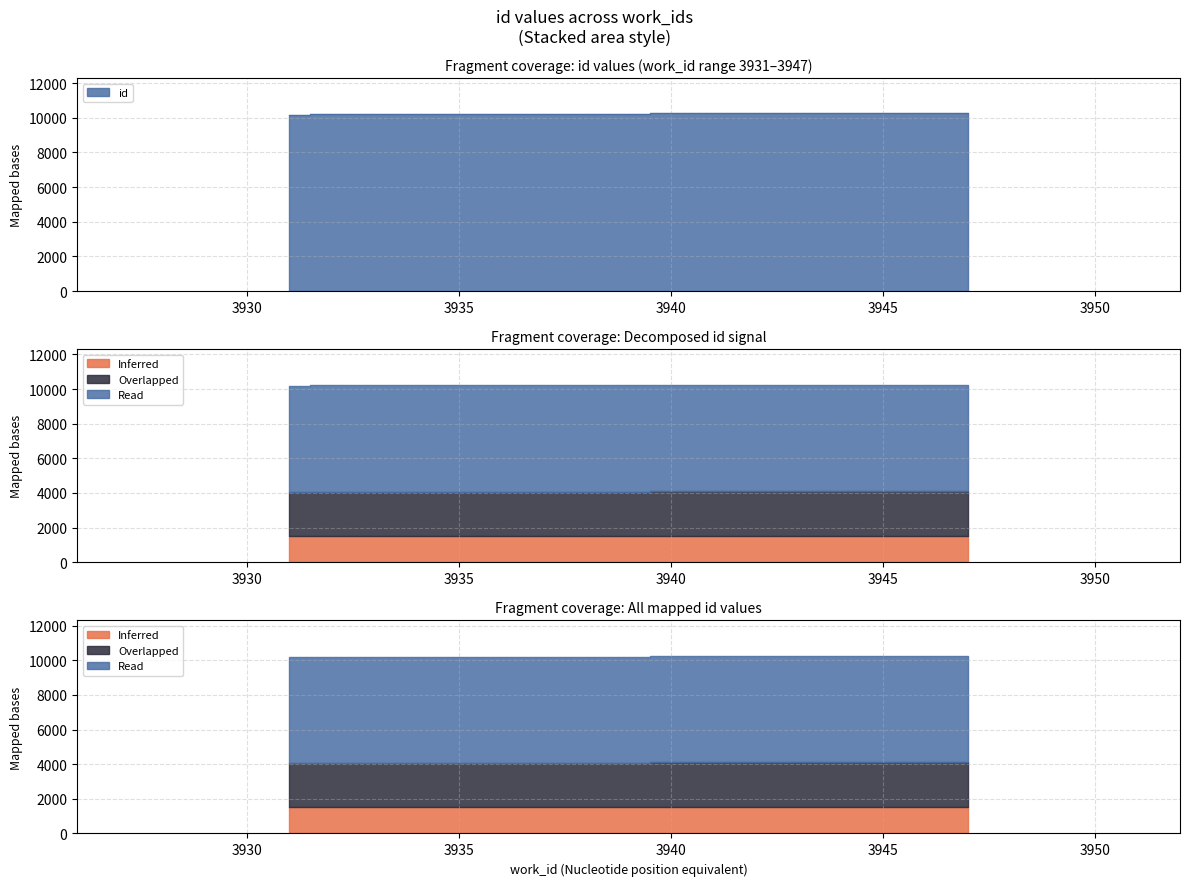

How many lines are shown in the chart?

1